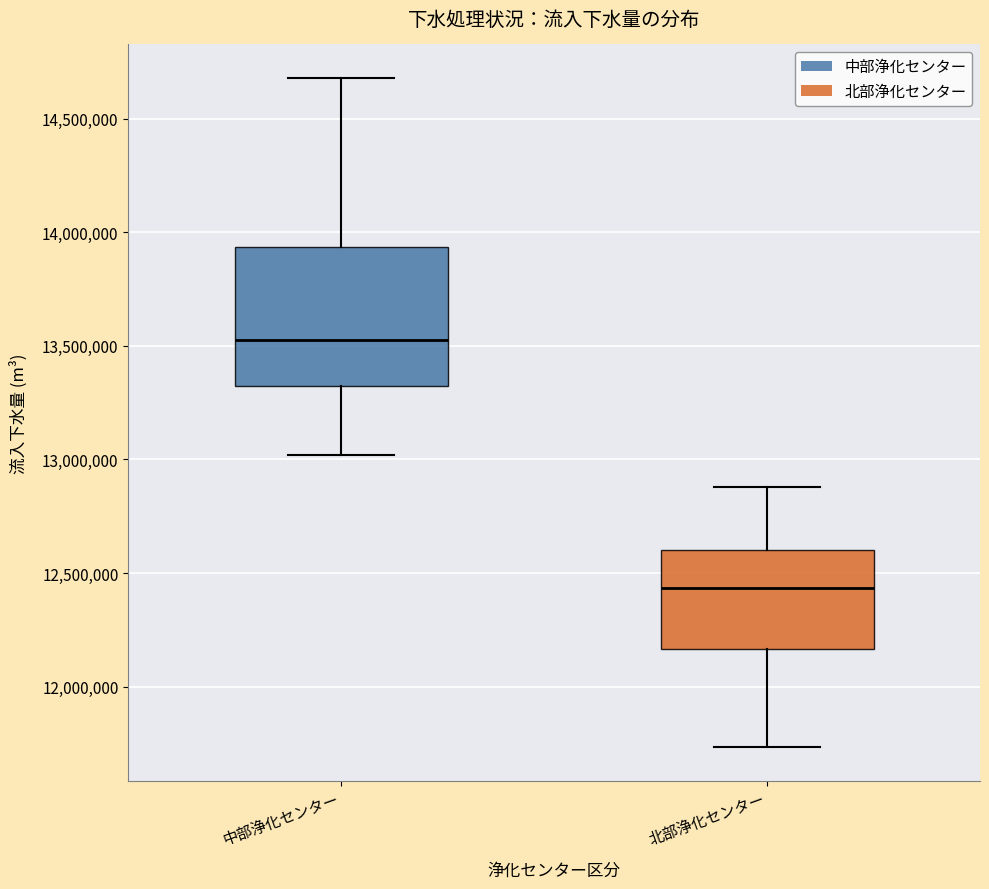

Reading left to right, read every box against the y-axis: the position of its median line, the range the box covers, and the ends of its whiskers. The values are not printed on the chart, so give them approximately, as read against the axis.

中部浄化センター: median 13500000, box 13300000 to 13950000, whiskers 13000000 to 14700000
北部浄化センター: median 12450000, box 12150000 to 12600000, whiskers 11750000 to 12900000